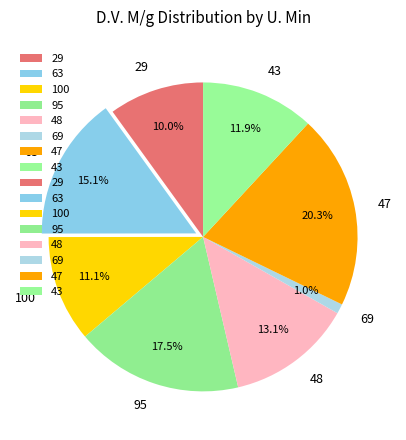

How many slices are in this pie chart?

8